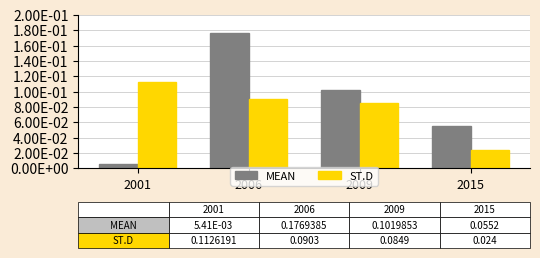

Which series has the largest range (max minus min)?

MEAN